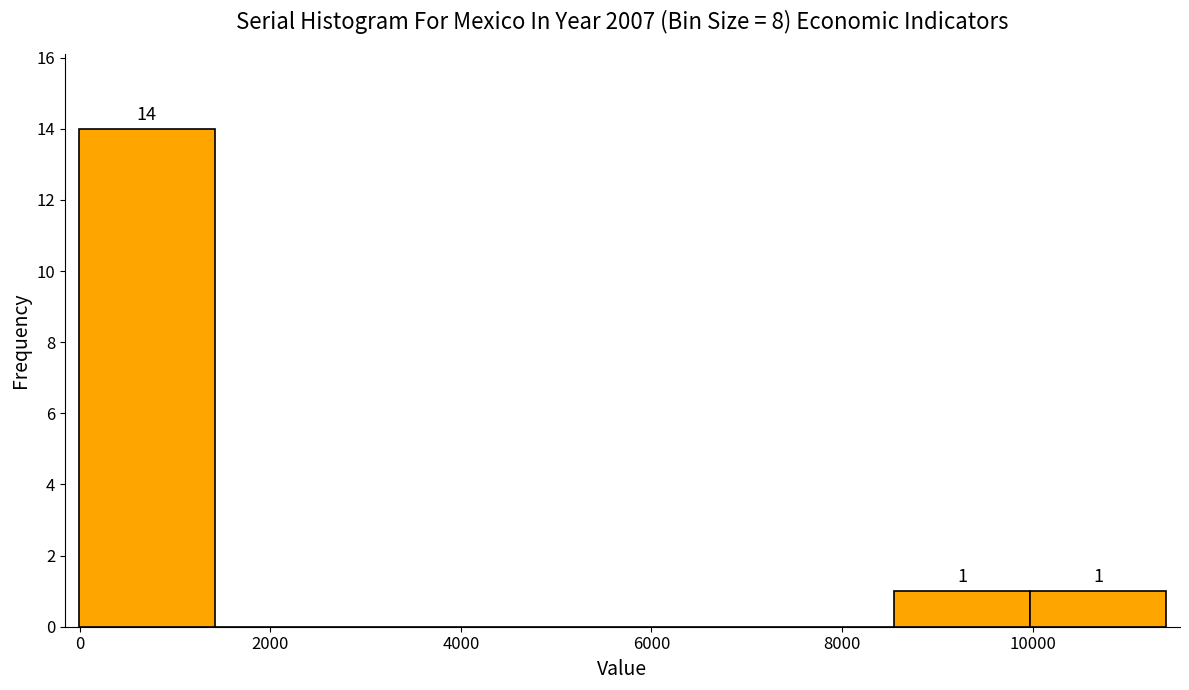

Over which range of the x-axis is the bar tallest?

0 to 1400